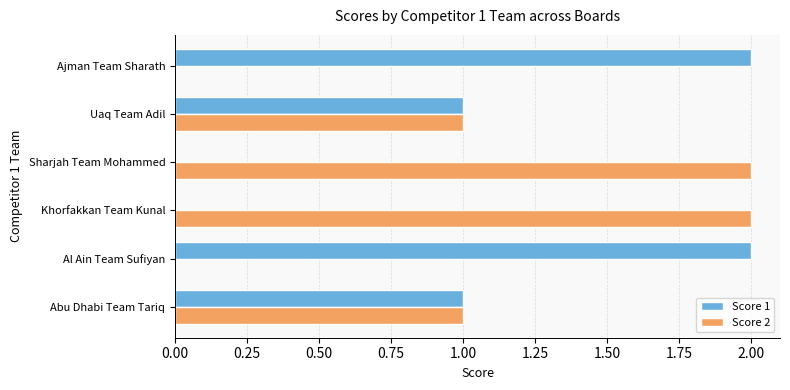

Is the value of Score 2 at Sharjah Team Mohammed greater than the value of Score 1 at Uaq Team Adil?

Yes